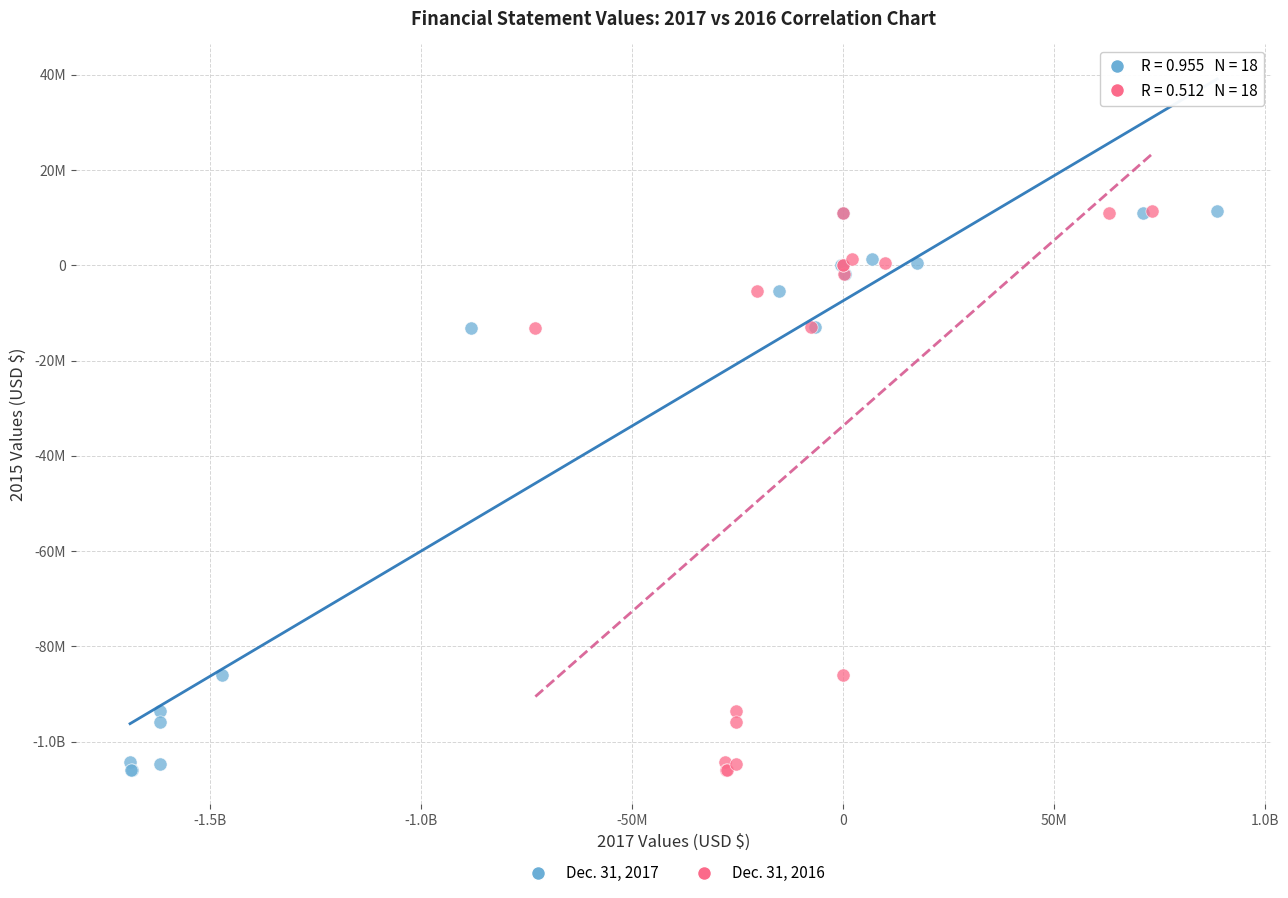

What are all the series names shown in the legend?

Dec. 31, 2017, Dec. 31, 2016